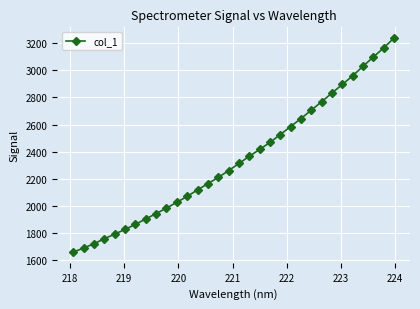

How many lines are shown in the chart?

1